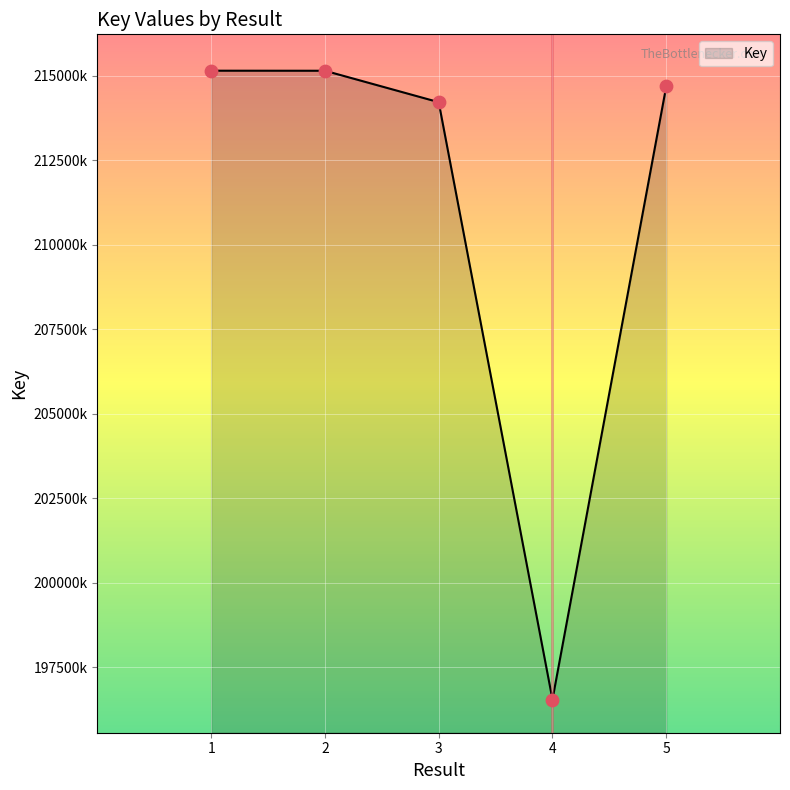

Is this an area chart (filled region under the line)?

Yes